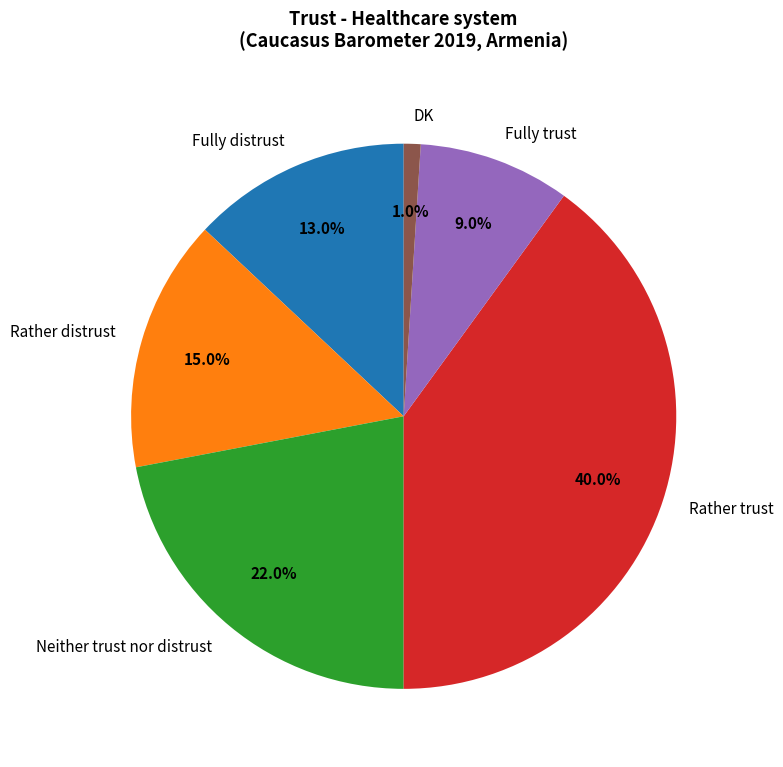

Which category has the smallest portion of the pie?

DK